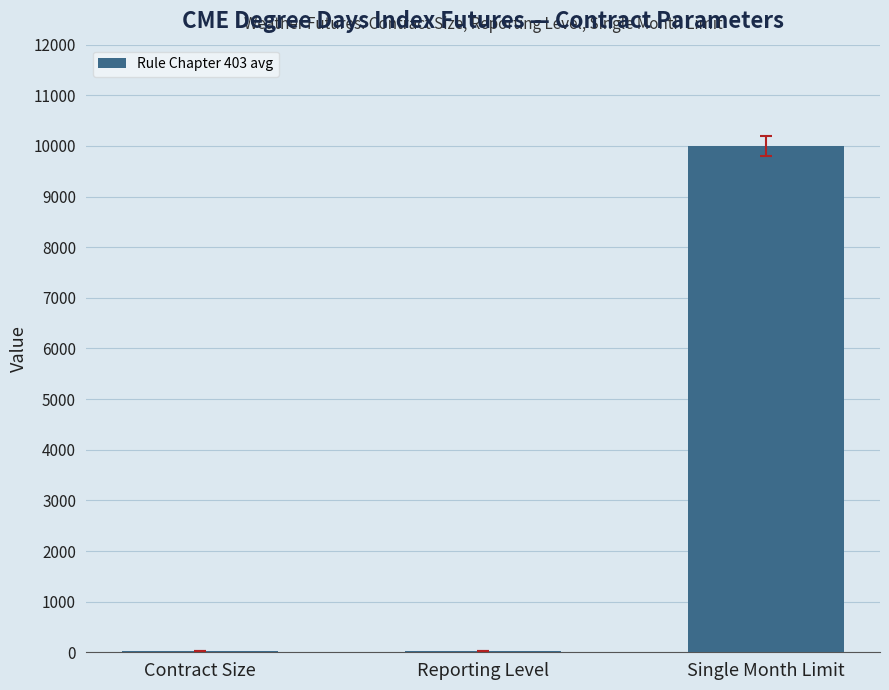

What is the greatest value displayed?

10000